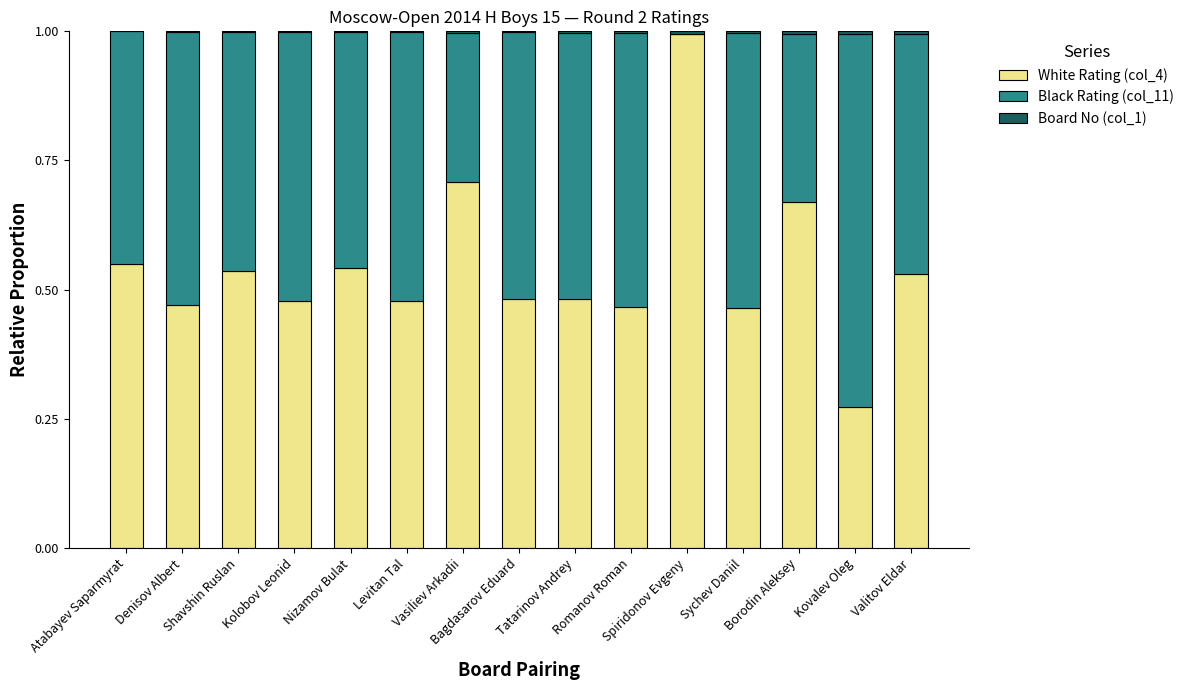

What is the sum of all White Rating (col_4) values?

8.1